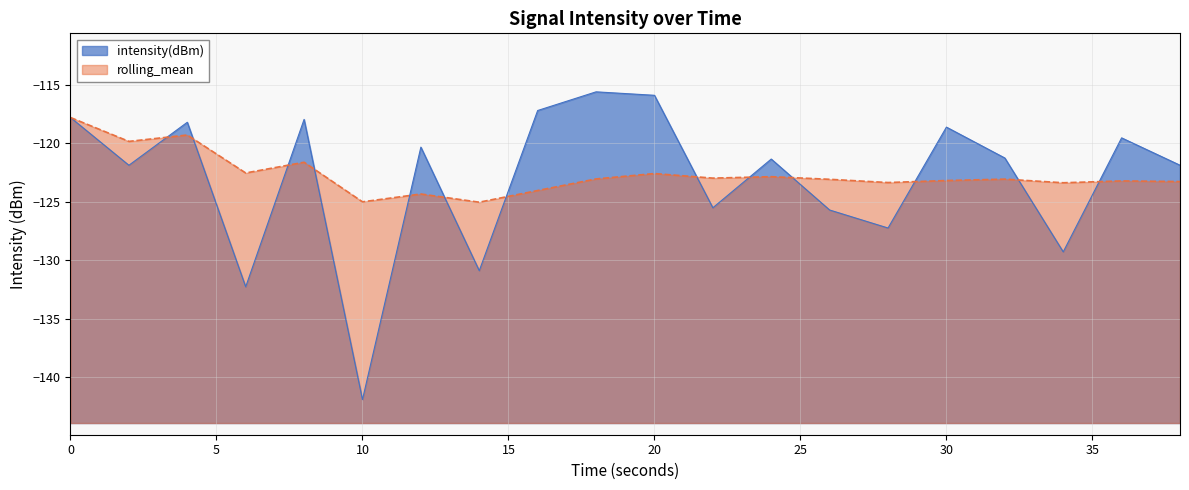

What is the sum of the intensity(dBm) values at 22 and 20?

-241.4